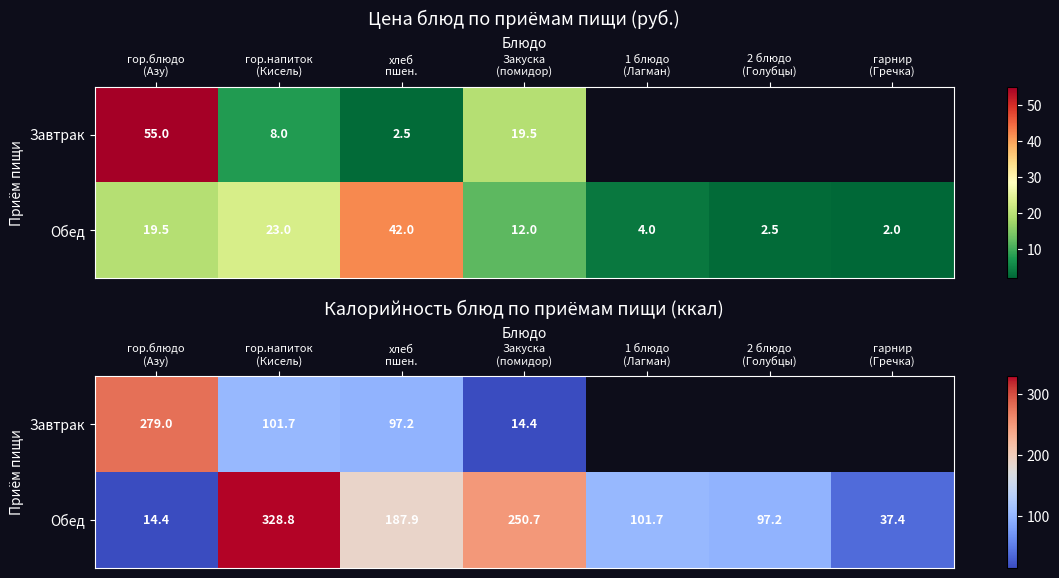

What is the sum of the Обед values at гарнир (Гречка) and гор.напиток (Кисель)?

366.2